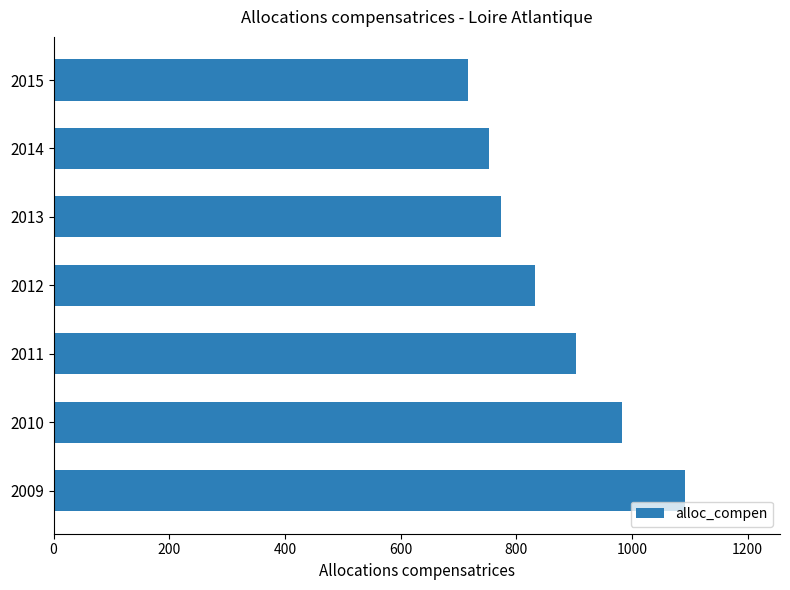

Which category has the lowest value across all series?

2015